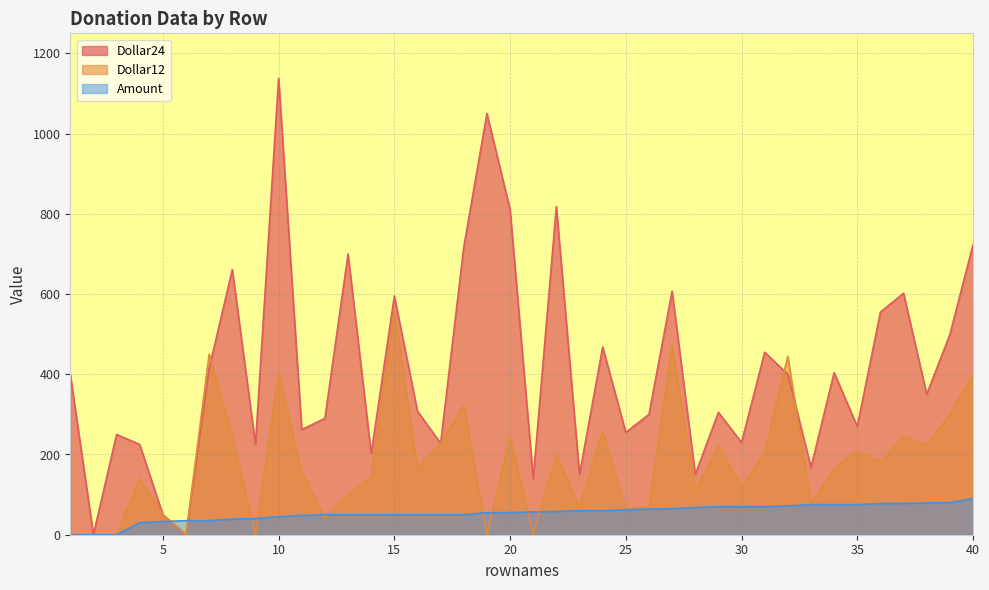

How many series are shown in this chart?

3